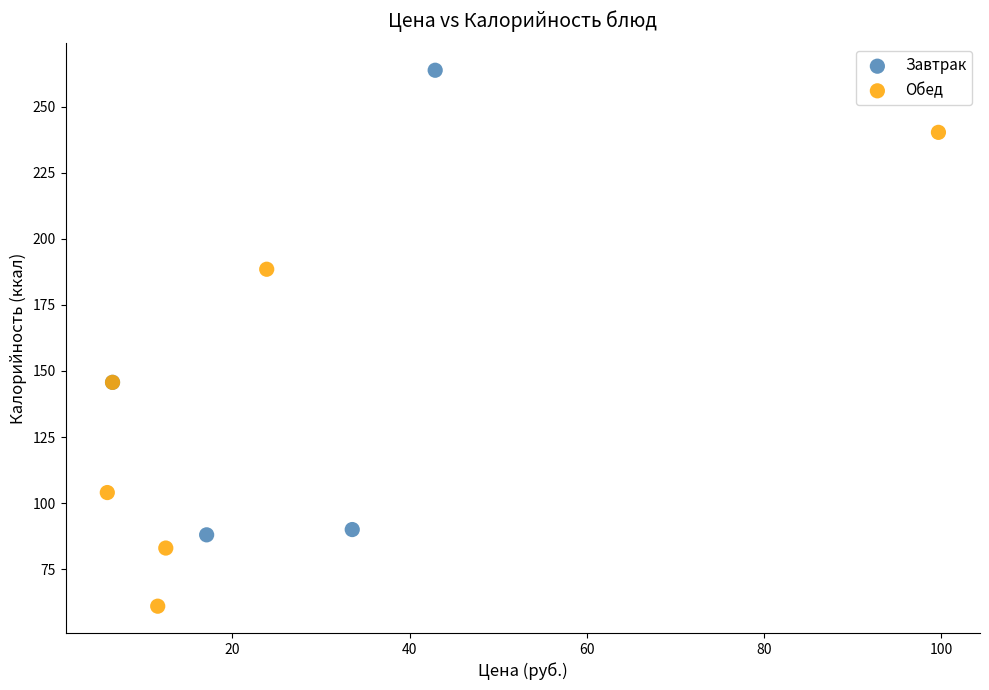

Which series reaches the minimum Y coordinate?

Обед